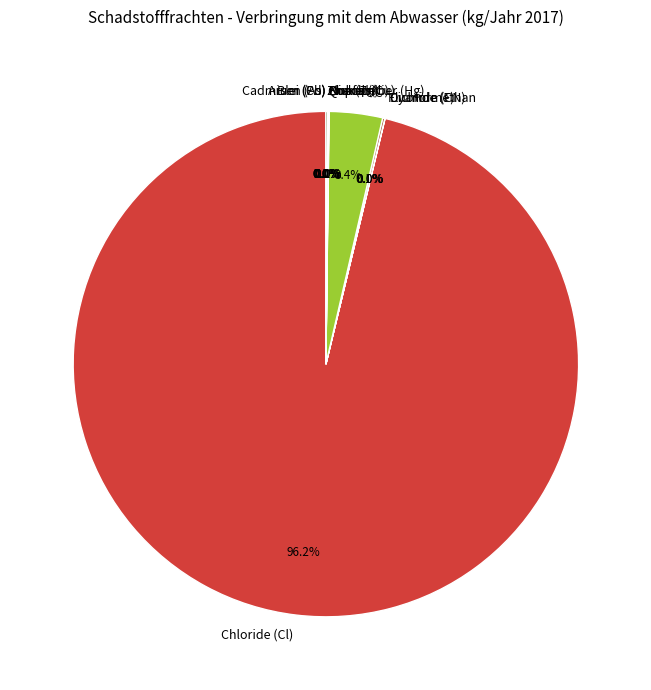

What is the largest slice in the pie chart?

Chloride (Cl)